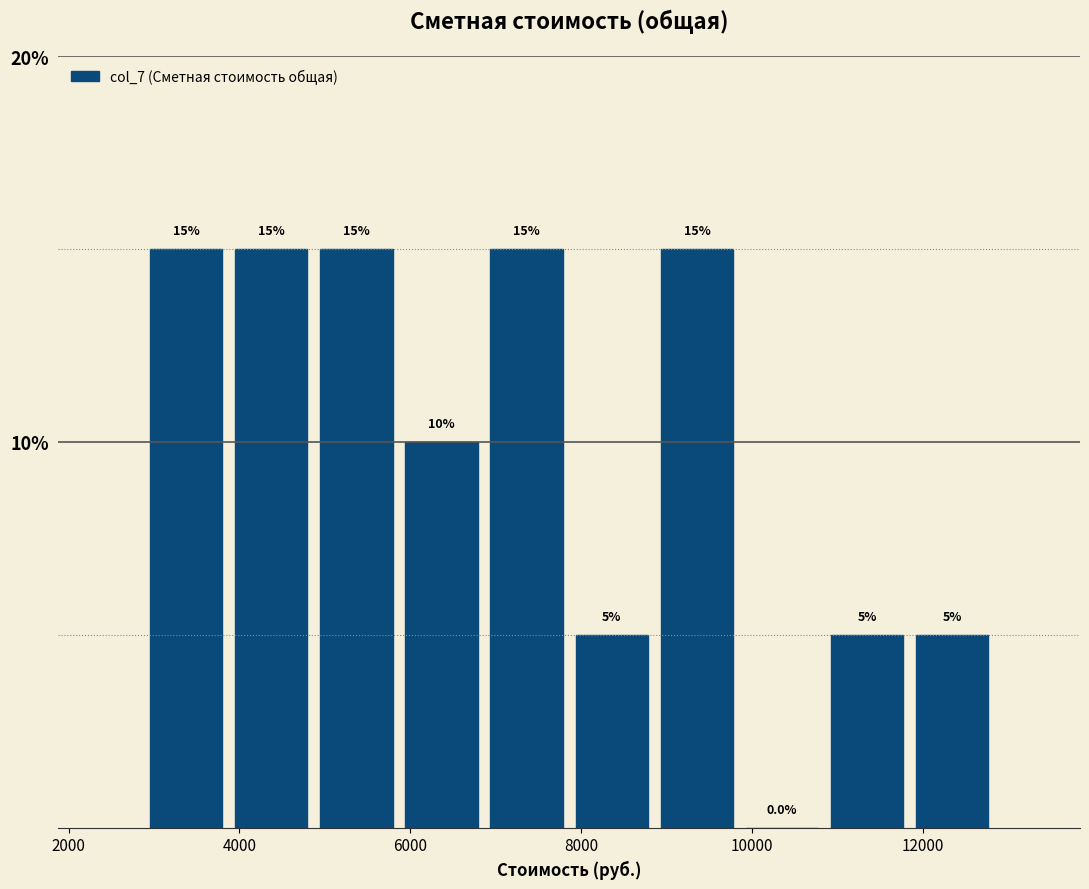

Reading left to right, list every bar in this chart as the range it spans on the x-axis followed by its height. The bar edges are not printed on the chart, so give them approximately, as read against the axis.

2800 to 3800: 15.0
3800 to 4800: 15.0
4800 to 5800: 15.0
5800 to 6800: 10.0
6800 to 7800: 15.0
7800 to 8800: 5.0
8800 to 9800: 15.0
9800 to 10800: 0.0
10800 to 11800: 5.0
11800 to 12800: 5.0